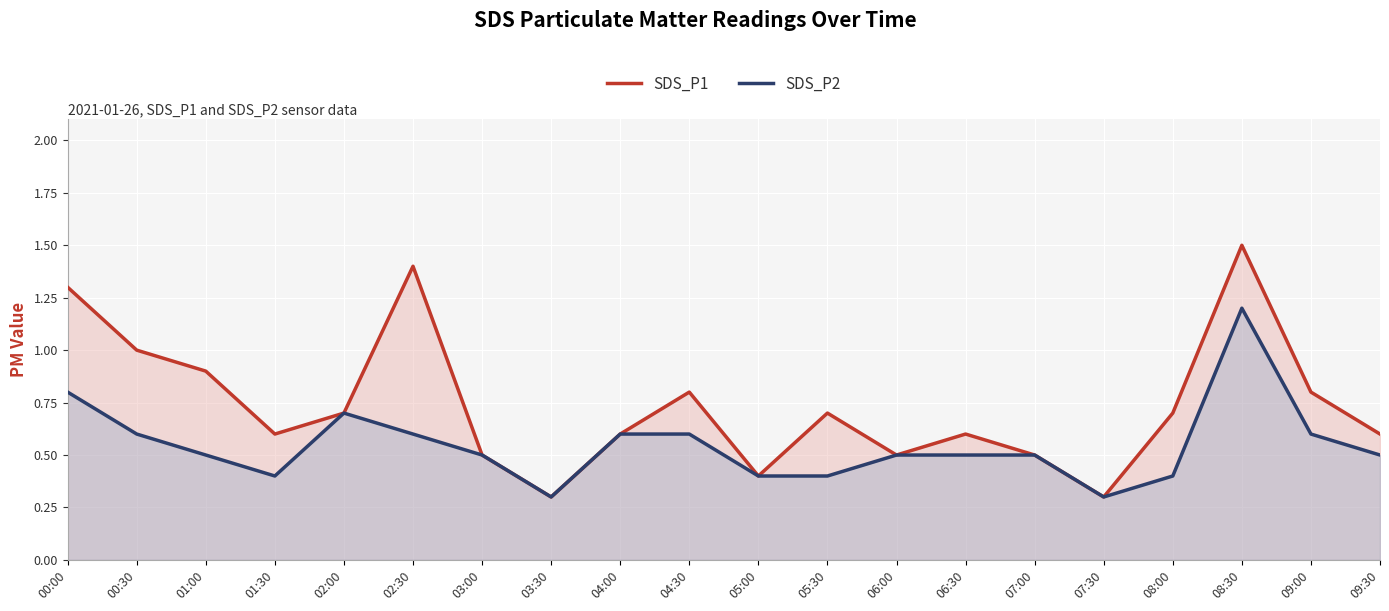

Where is the first local minimum for SDS_P1?

01:30